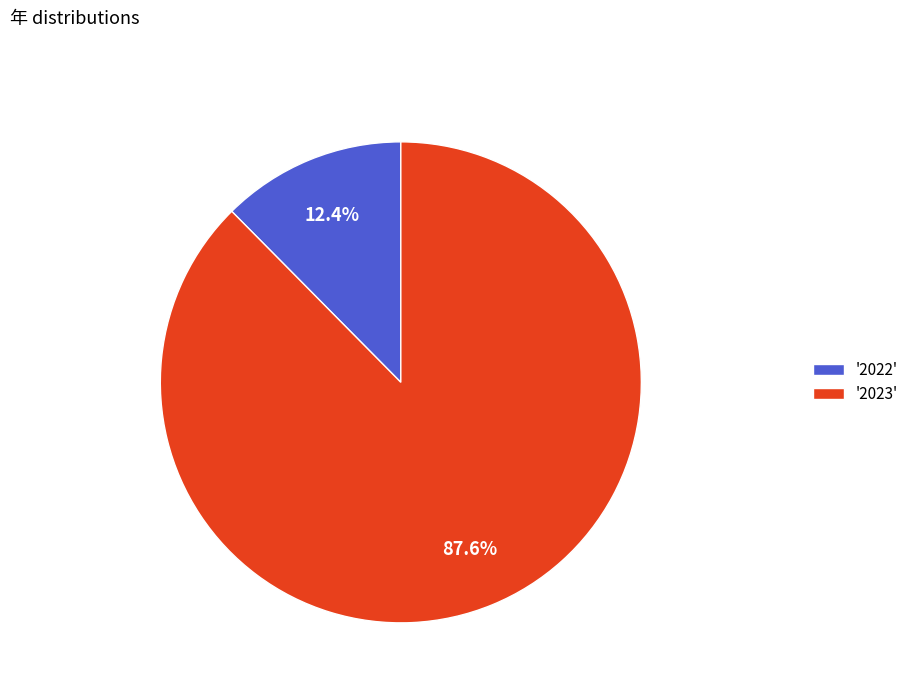

Which slice represents more than half of the pie?

'2023'